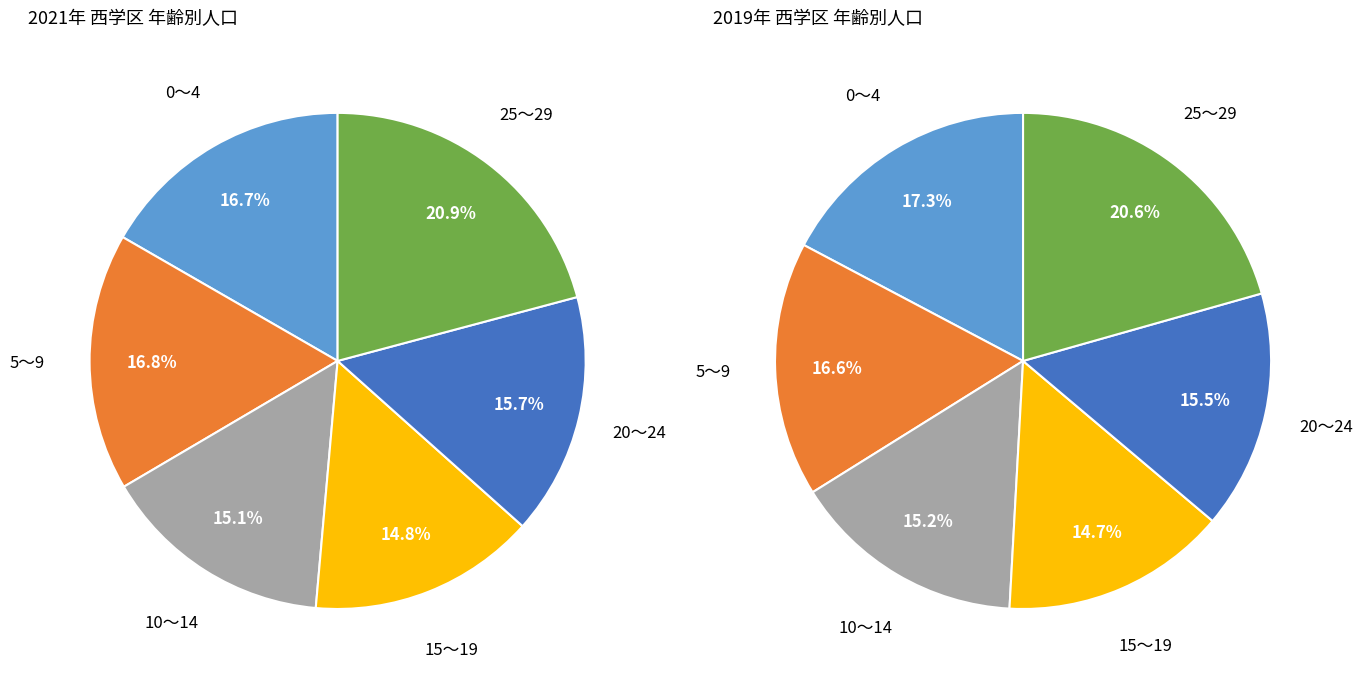

How many slices are in this pie chart?

6